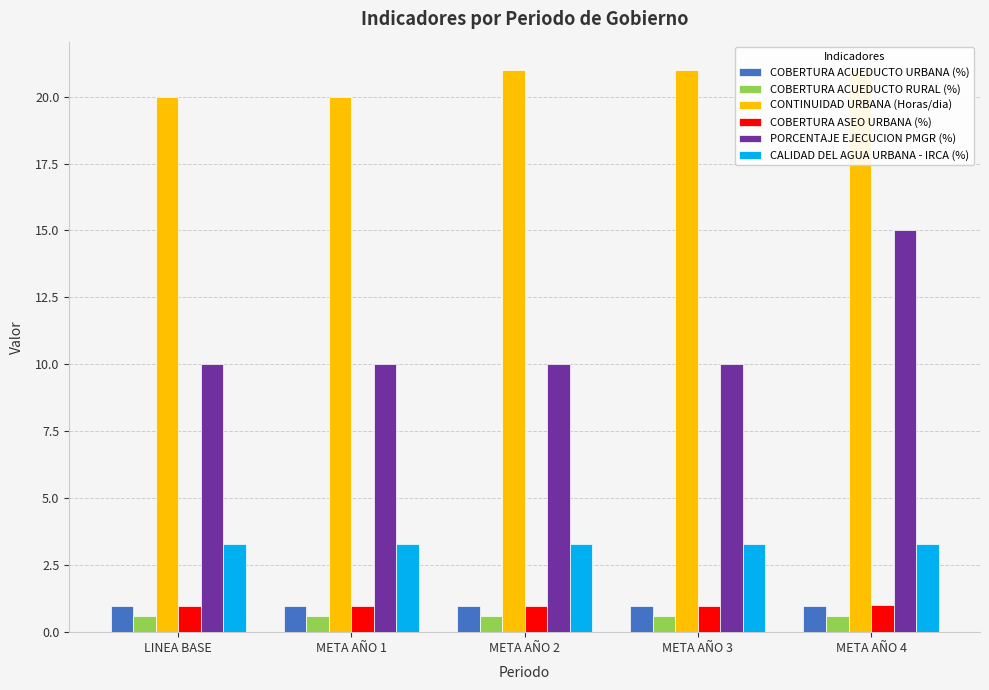

At which label is CONTINUIDAD URBANA (Horas/dia) closest to 20?

LINEA BASE